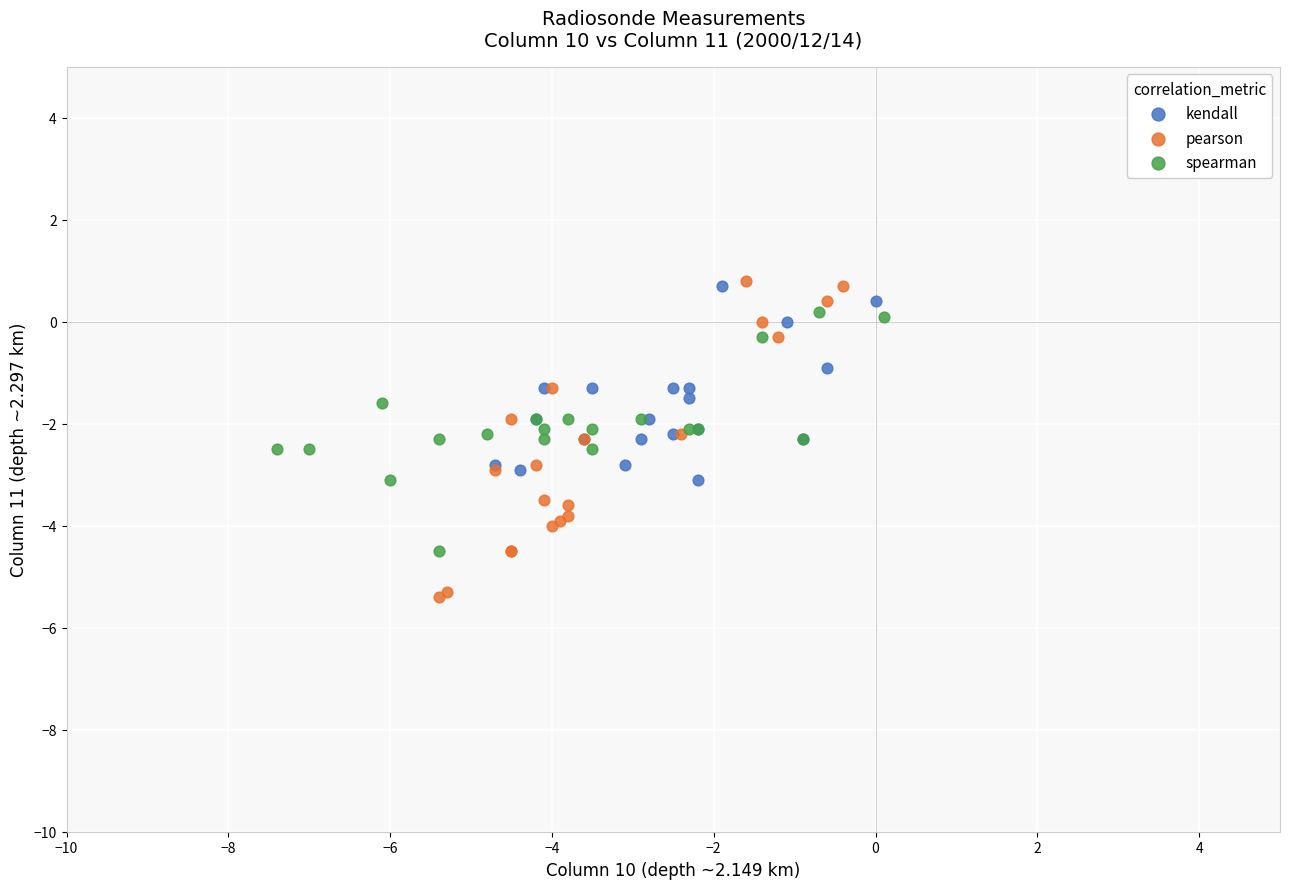

Which series has the largest Y range (max minus min)?

pearson